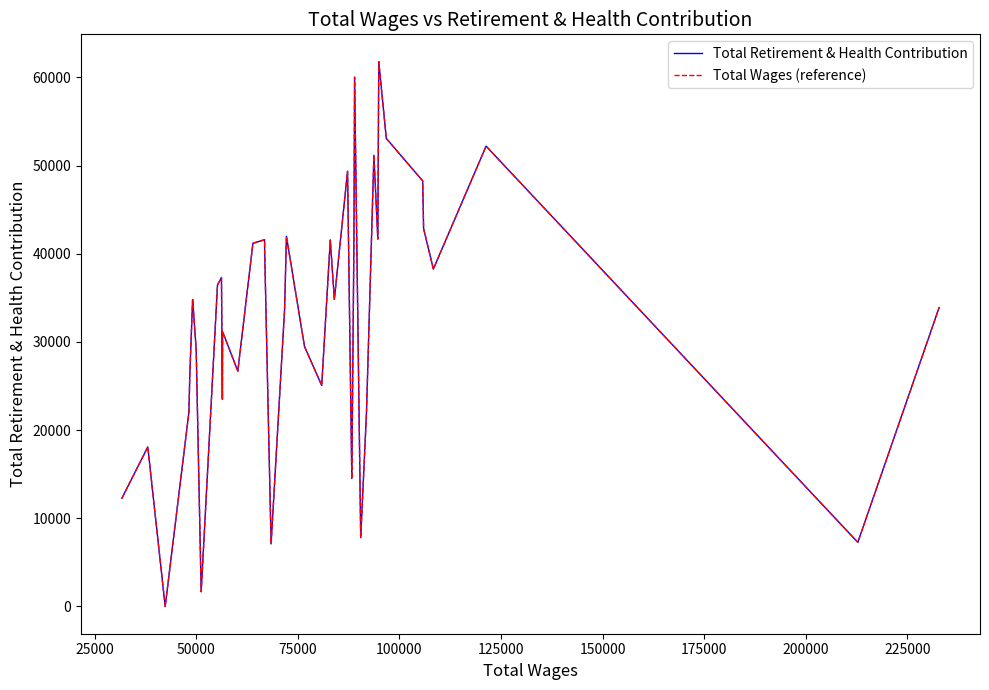

Does the chart have visible grid lines?

No